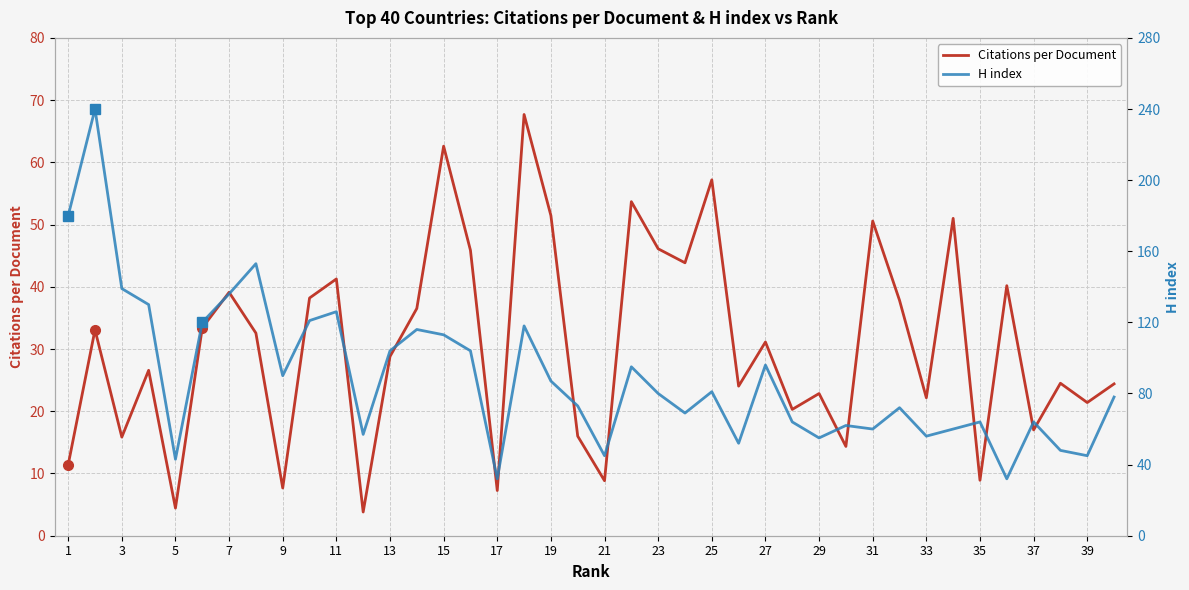

Is it true that Citations per Document equals 7.3 at 17?

True